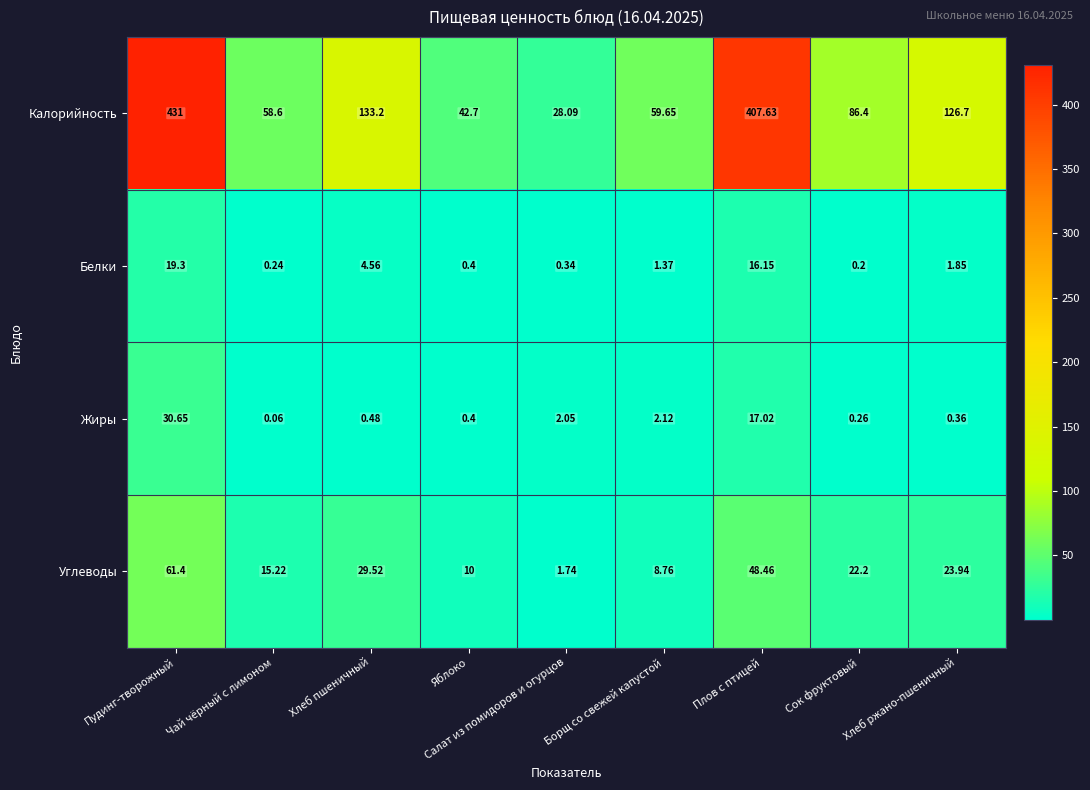

List the series in order of their peak value, lowest first.

Белки, Жиры, Углеводы, Калорийность